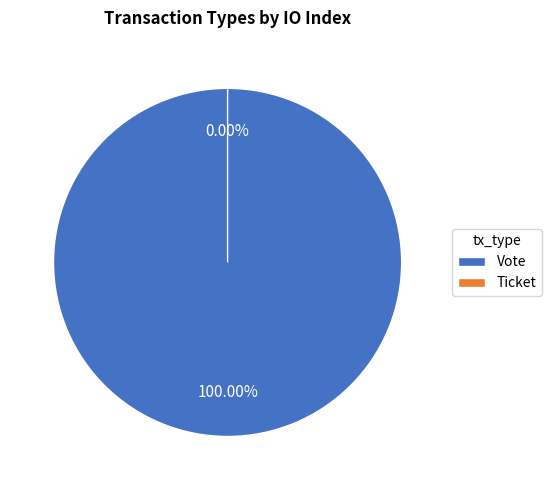

Which category has the biggest portion of the pie?

Vote